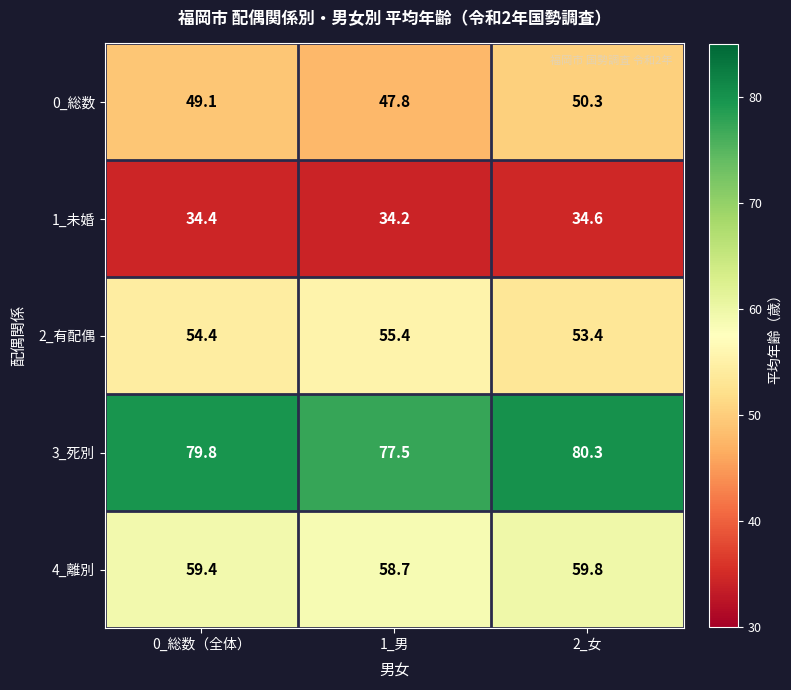

Which series changed the most between 1_男 and 2_女?

3_死別